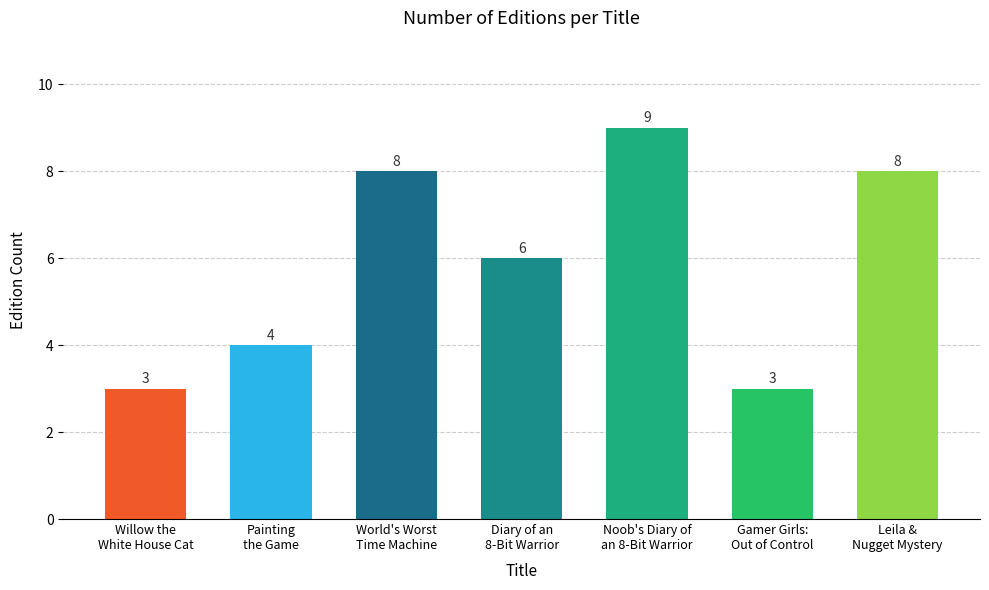

Count the values in the range 3 to 8.

6